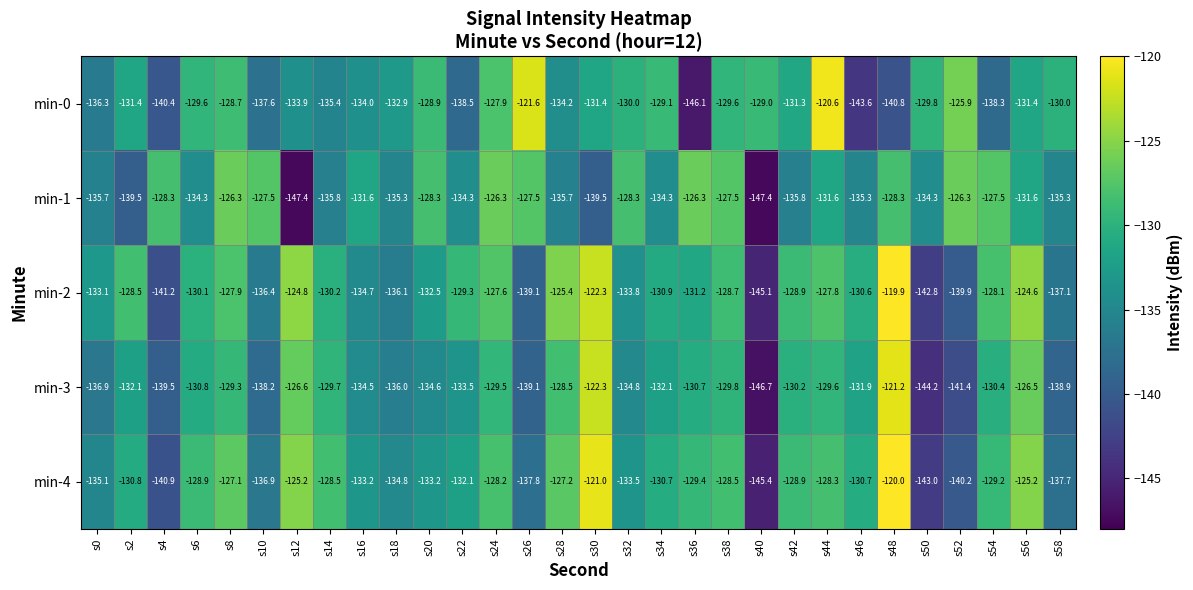

What is the greatest value displayed?

-119.9